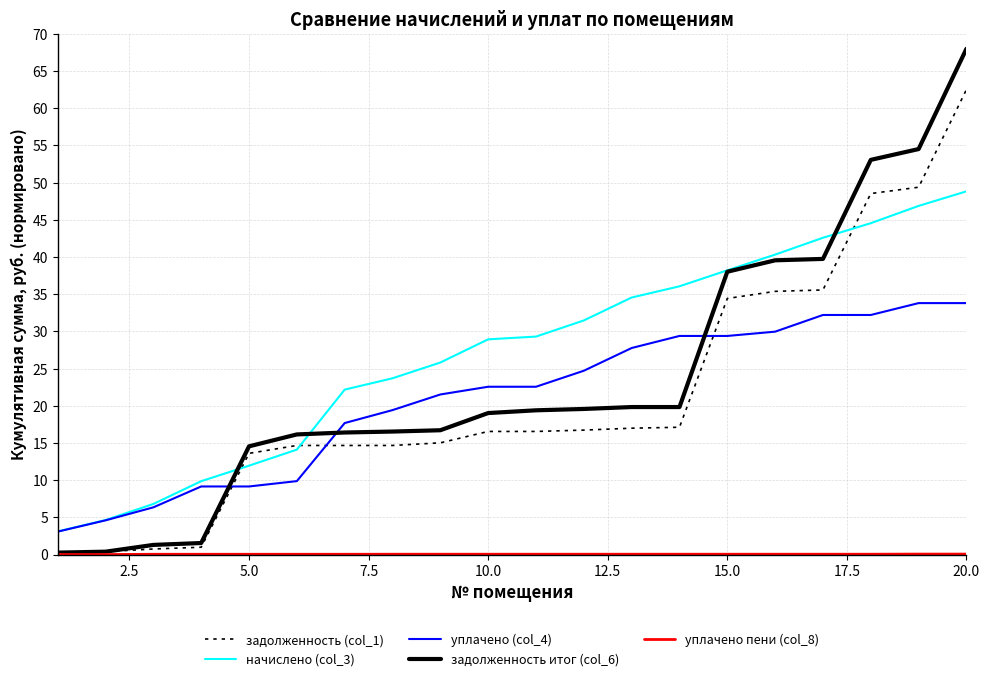

What is the lowest value of the начислено (col_3) series?

3.1